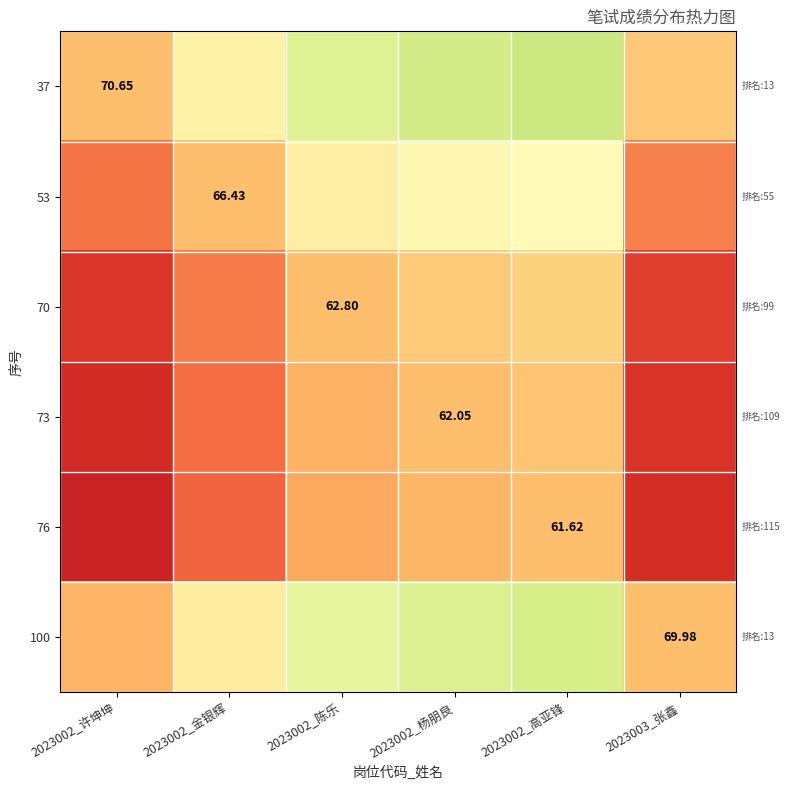

Which label corresponds to the smallest value in the chart?

2023002_许坤坤